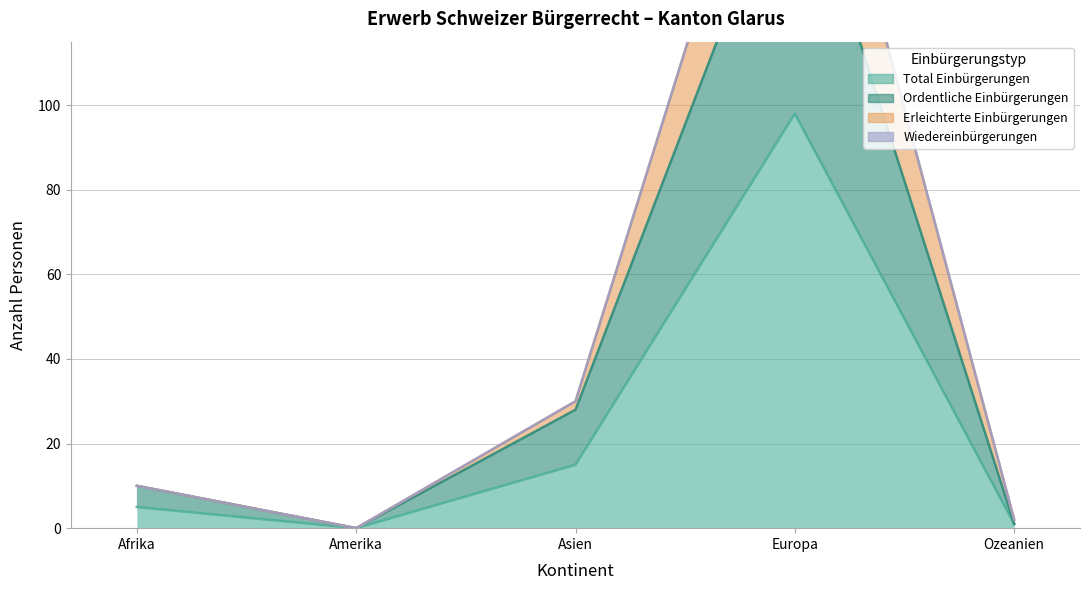

Does the chart display data point markers on the line(s)?

No